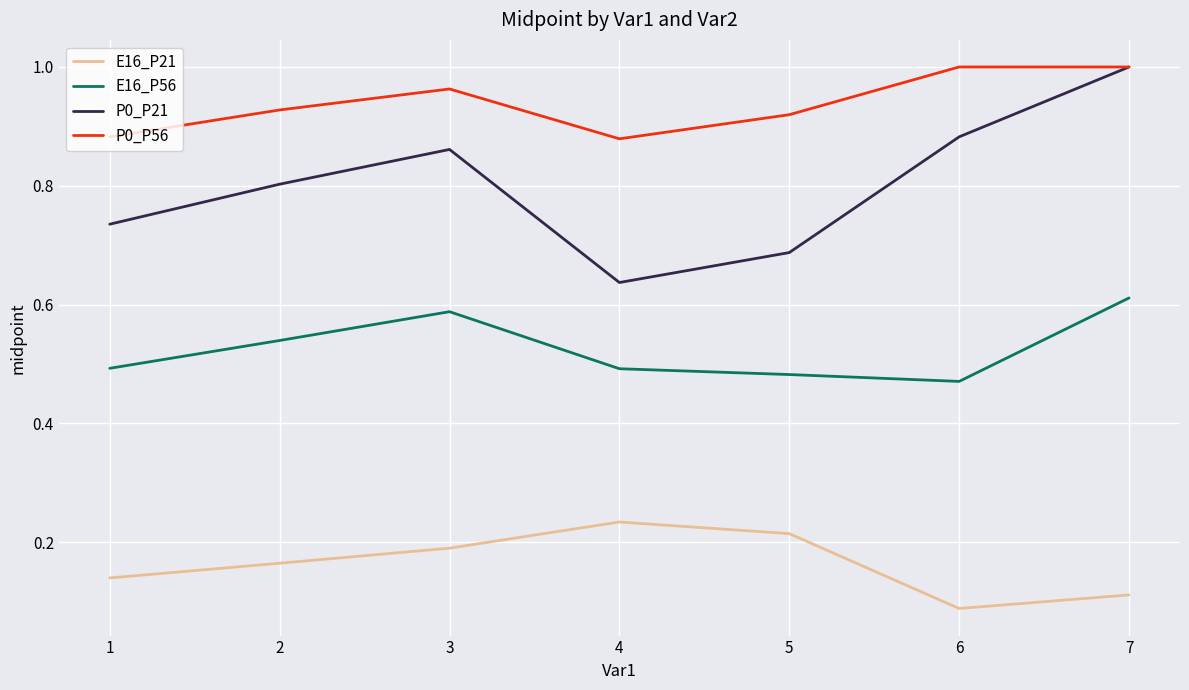

True or false: E16_P56 has more than 0 interior local peaks.

True